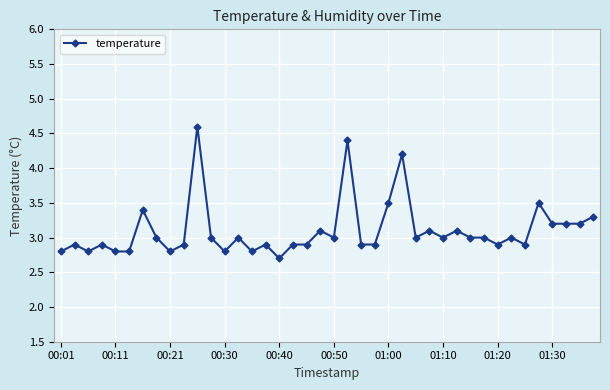

What is the sum of all values?

124.1